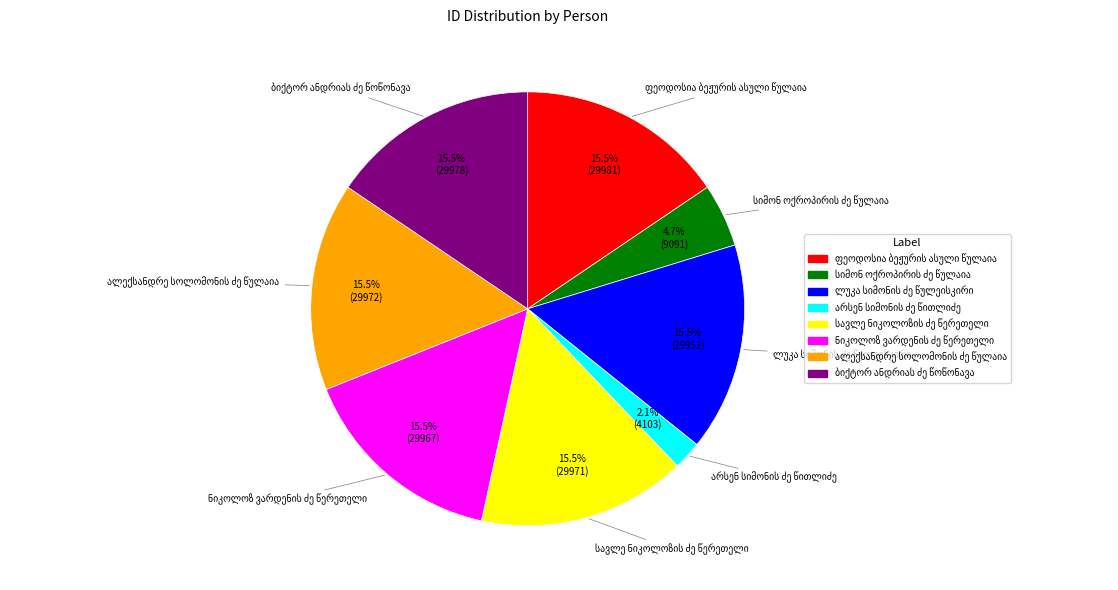

How many slices are in this pie chart?

8